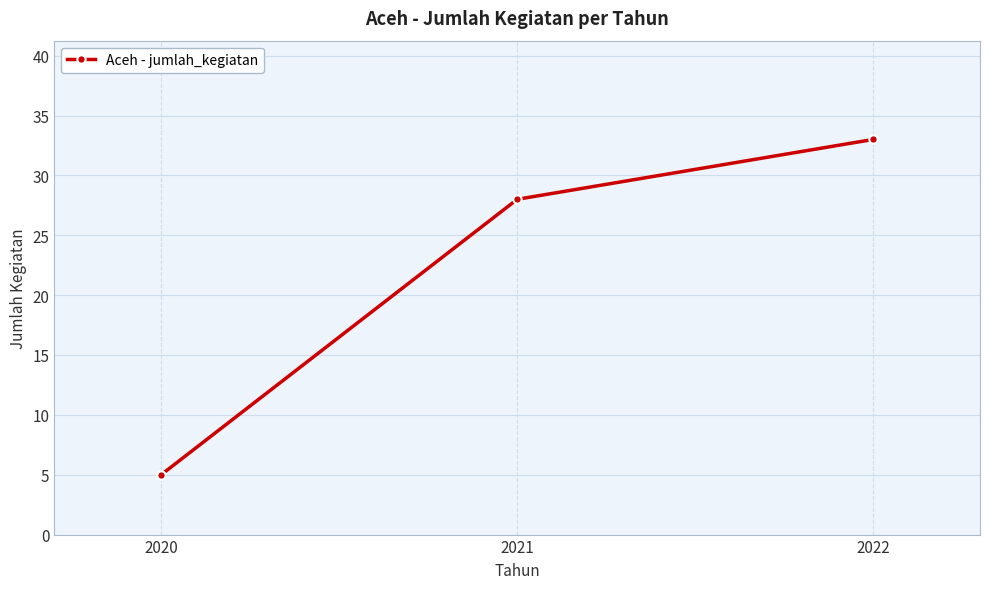

What is the difference between the maximum and second lowest values?

5